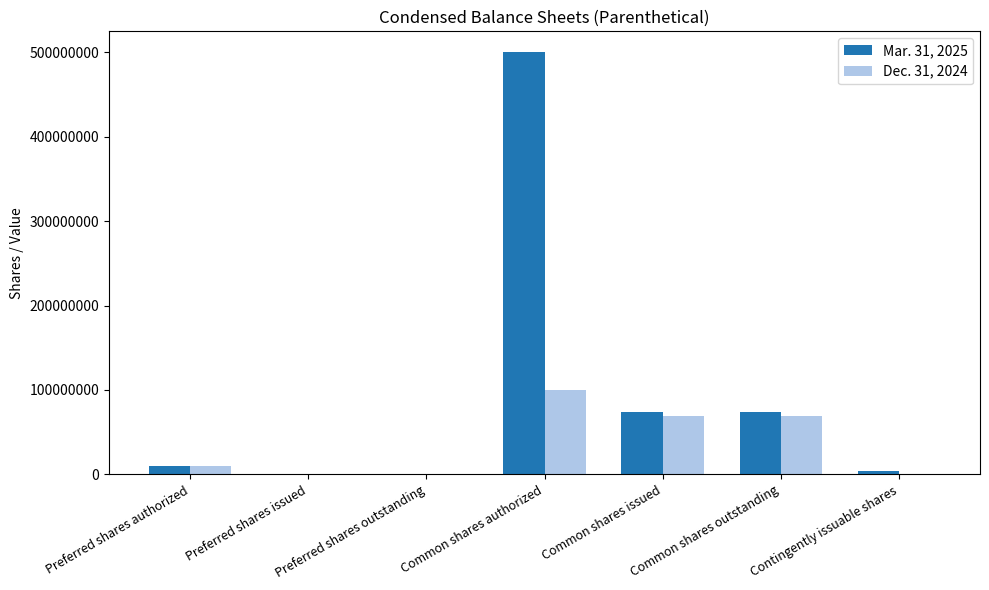

Which label corresponds to the largest value in the chart?

Common shares authorized